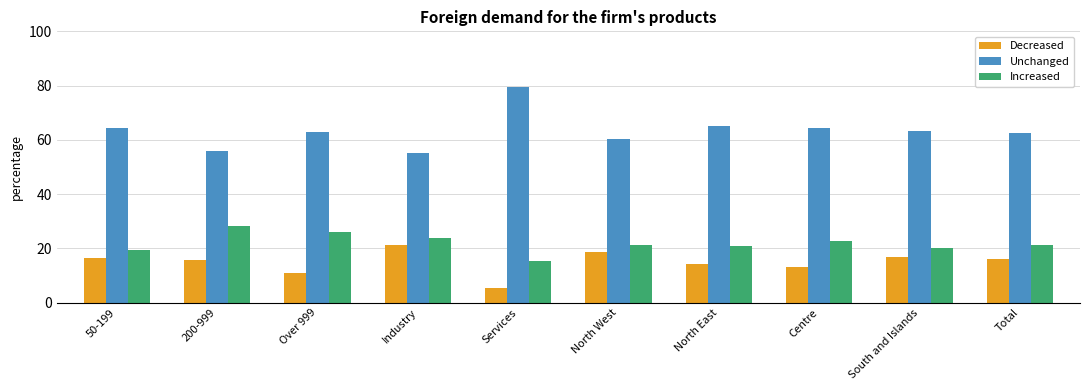

The Unchanged series shows 14.2 at 50-199. True or false?

False